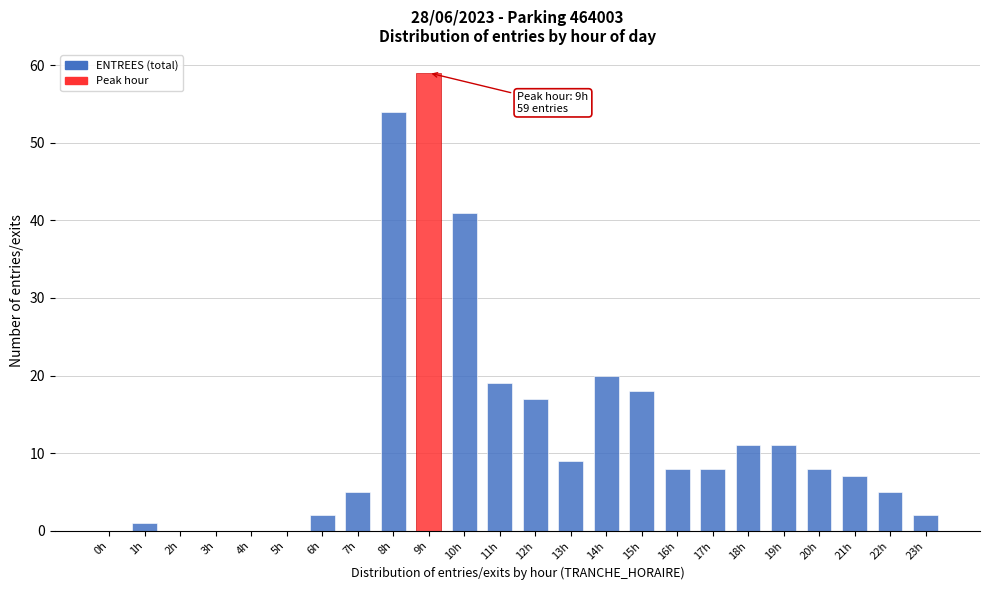

Reading right to left, extract all data points from this chart.

23h=2	22h=5	21h=7	20h=8	19h=11	18h=11	17h=8	16h=8	15h=18	14h=20	13h=9	12h=17	11h=19	10h=41	9h=59	8h=54	7h=5	6h=2	5h=0	4h=0	3h=0	2h=0	1h=1	0h=0